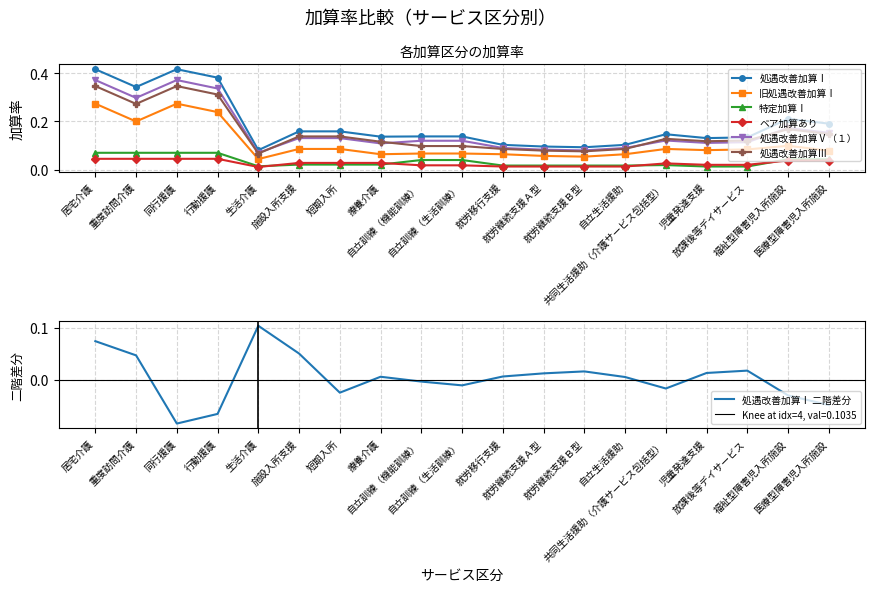

Reading left to right, list all the values displayed in this chart.

処遇改善加算Ⅰ: 居宅介護=0.4	重度訪問介護=0.3	同行援護=0.4	行動援護=0.4	生活介護=0.1	施設入所支援=0.2	短期入所=0.2	療養介護=0.1	自立訓練（機能訓練）=0.1	自立訓練（生活訓練）=0.1	就労移行支援=0.1	就労継続支援Ａ型=0.1	就労継続支援Ｂ型=0.1	自立生活援助=0.1	共同生活援助（介護サービス包括型）=0.1	児童発達支援=0.1	放課後等デイサービス=0.1	福祉型障害児入所施設=0.2	医療型障害児入所施設=0.2
旧処遇改善加算Ⅰ: 居宅介護=0.3	重度訪問介護=0.2	同行援護=0.3	行動援護=0.2	生活介護=0.0	施設入所支援=0.1	短期入所=0.1	療養介護=0.1	自立訓練（機能訓練）=0.1	自立訓練（生活訓練）=0.1	就労移行支援=0.1	就労継続支援Ａ型=0.1	就労継続支援Ｂ型=0.1	自立生活援助=0.1	共同生活援助（介護サービス包括型）=0.1	児童発達支援=0.1	放課後等デイサービス=0.1	福祉型障害児入所施設=0.1	医療型障害児入所施設=0.1
特定加算Ⅰ: 居宅介護=0.1	重度訪問介護=0.1	同行援護=0.1	行動援護=0.1	生活介護=0.0	施設入所支援=0.0	短期入所=0.0	療養介護=0.0	自立訓練（機能訓練）=0.0	自立訓練（生活訓練）=0.0	就労移行支援=0.0	就労継続支援Ａ型=0.0	就労継続支援Ｂ型=0.0	自立生活援助=0.0	共同生活援助（介護サービス包括型）=0.0	児童発達支援=0.0	放課後等デイサービス=0.0	福祉型障害児入所施設=0.0	医療型障害児入所施設=0.0
ベア加算あり: 居宅介護=0.0	重度訪問介護=0.0	同行援護=0.0	行動援護=0.0	生活介護=0.0	施設入所支援=0.0	短期入所=0.0	療養介護=0.0	自立訓練（機能訓練）=0.0	自立訓練（生活訓練）=0.0	就労移行支援=0.0	就労継続支援Ａ型=0.0	就労継続支援Ｂ型=0.0	自立生活援助=0.0	共同生活援助（介護サービス包括型）=0.0	児童発達支援=0.0	放課後等デイサービス=0.0	福祉型障害児入所施設=0.0	医療型障害児入所施設=0.0
処遇改善加算Ⅴ（１）: 居宅介護=0.4	重度訪問介護=0.3	同行援護=0.4	行動援護=0.3	生活介護=0.1	施設入所支援=0.1	短期入所=0.1	療養介護=0.1	自立訓練（機能訓練）=0.1	自立訓練（生活訓練）=0.1	就労移行支援=0.1	就労継続支援Ａ型=0.1	就労継続支援Ｂ型=0.1	自立生活援助=0.1	共同生活援助（介護サービス包括型）=0.1	児童発達支援=0.1	放課後等デイサービス=0.1	福祉型障害児入所施設=0.2	医療型障害児入所施設=0.2
処遇改善加算Ⅲ: 居宅介護=0.3	重度訪問介護=0.3	同行援護=0.3	行動援護=0.3	生活介護=0.1	施設入所支援=0.1	短期入所=0.1	療養介護=0.1	自立訓練（機能訓練）=0.1	自立訓練（生活訓練）=0.1	就労移行支援=0.1	就労継続支援Ａ型=0.1	就労継続支援Ｂ型=0.1	自立生活援助=0.1	共同生活援助（介護サービス包括型）=0.1	児童発達支援=0.1	放課後等デイサービス=0.1	福祉型障害児入所施設=0.2	医療型障害児入所施設=0.1